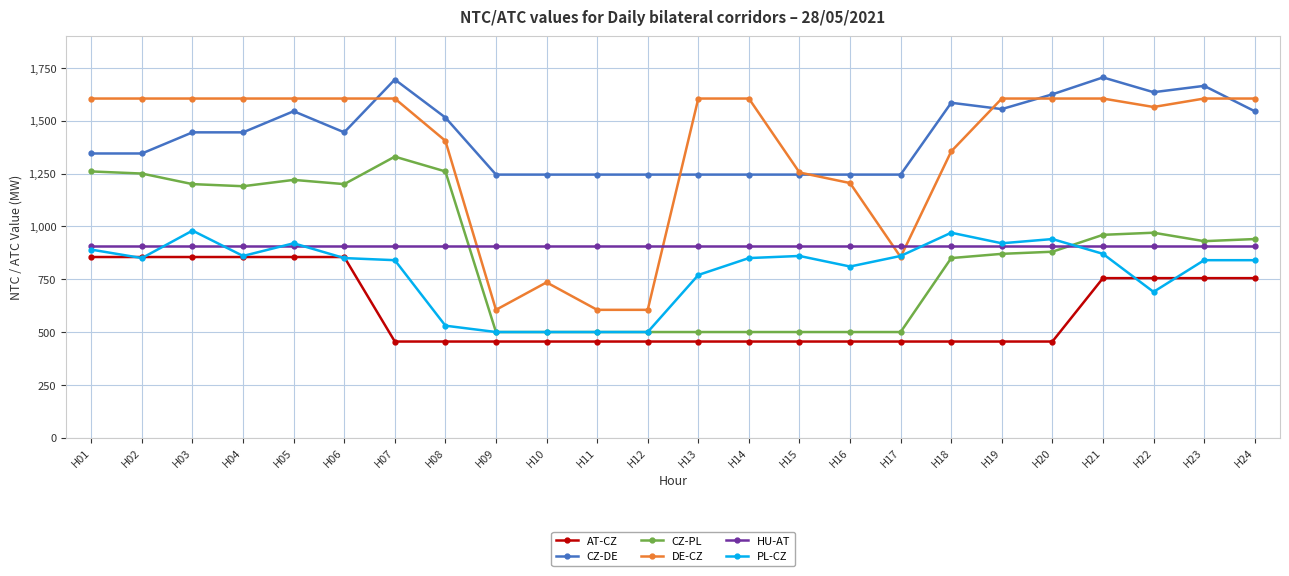

What is the smallest value displayed?

455